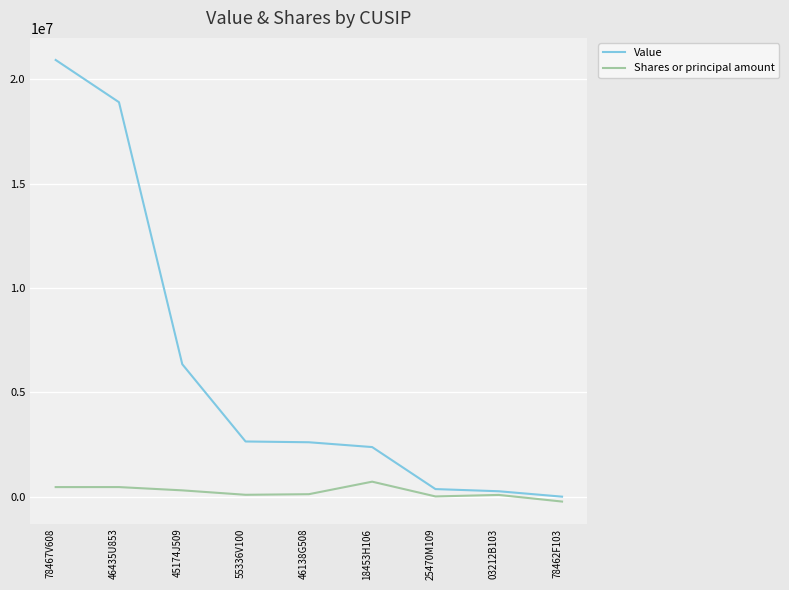

Rank the series at 18453H106 from highest to lowest value.

Value, Shares or principal amount